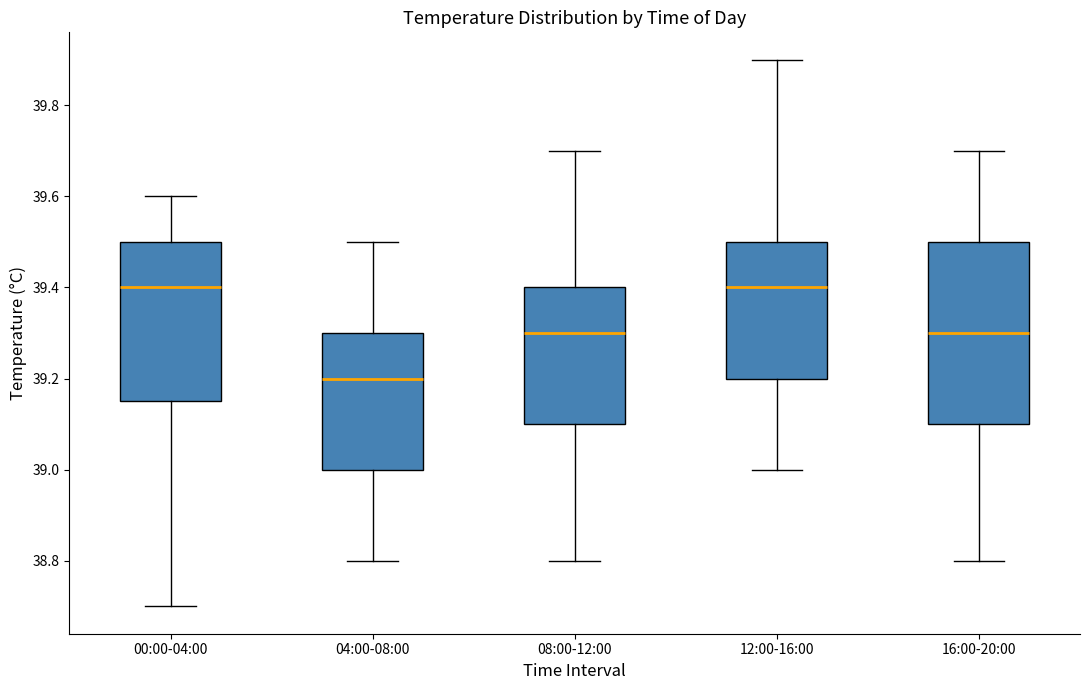

Comparing the boxes themselves (not the whiskers), which one is the tallest?

16:00-20:00